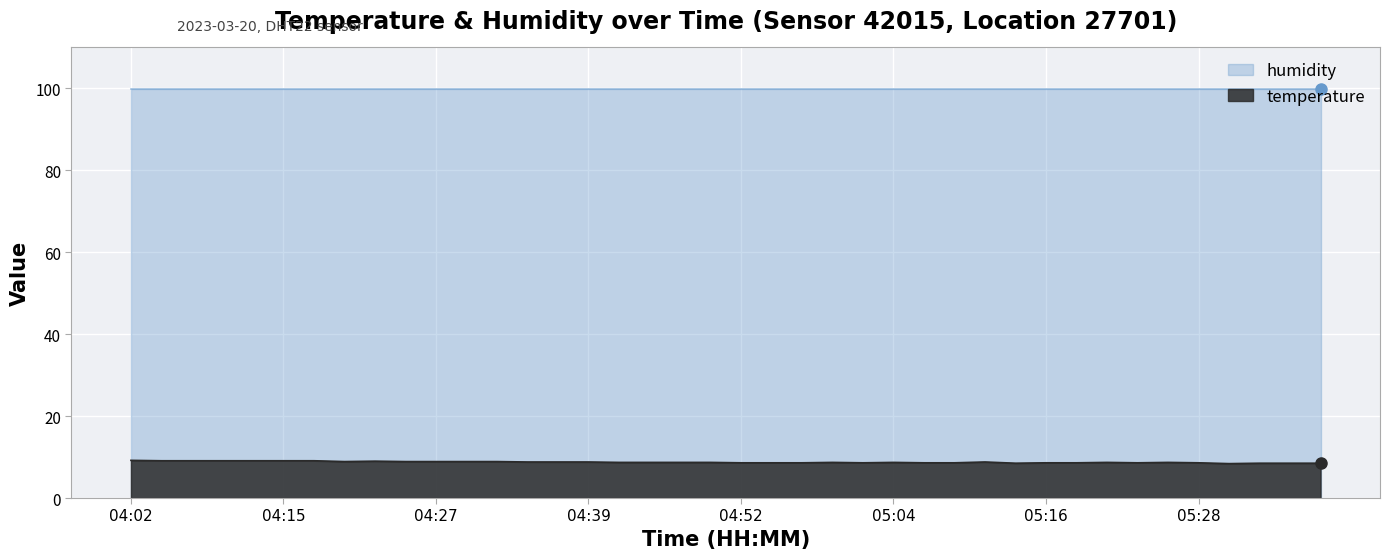

Is it true that temperature equals 11.9 at 04:52?

False